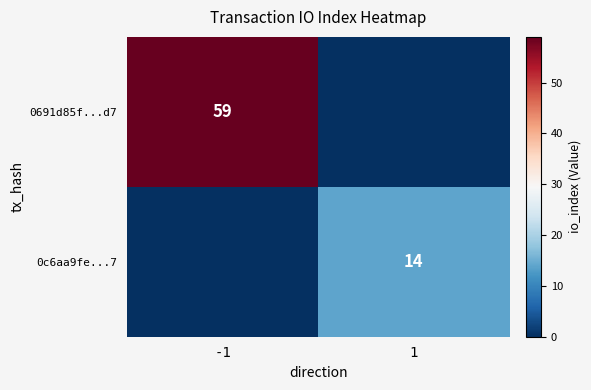

True or false: 0c6aa9fe...7 has a value of 14 at 1.

True